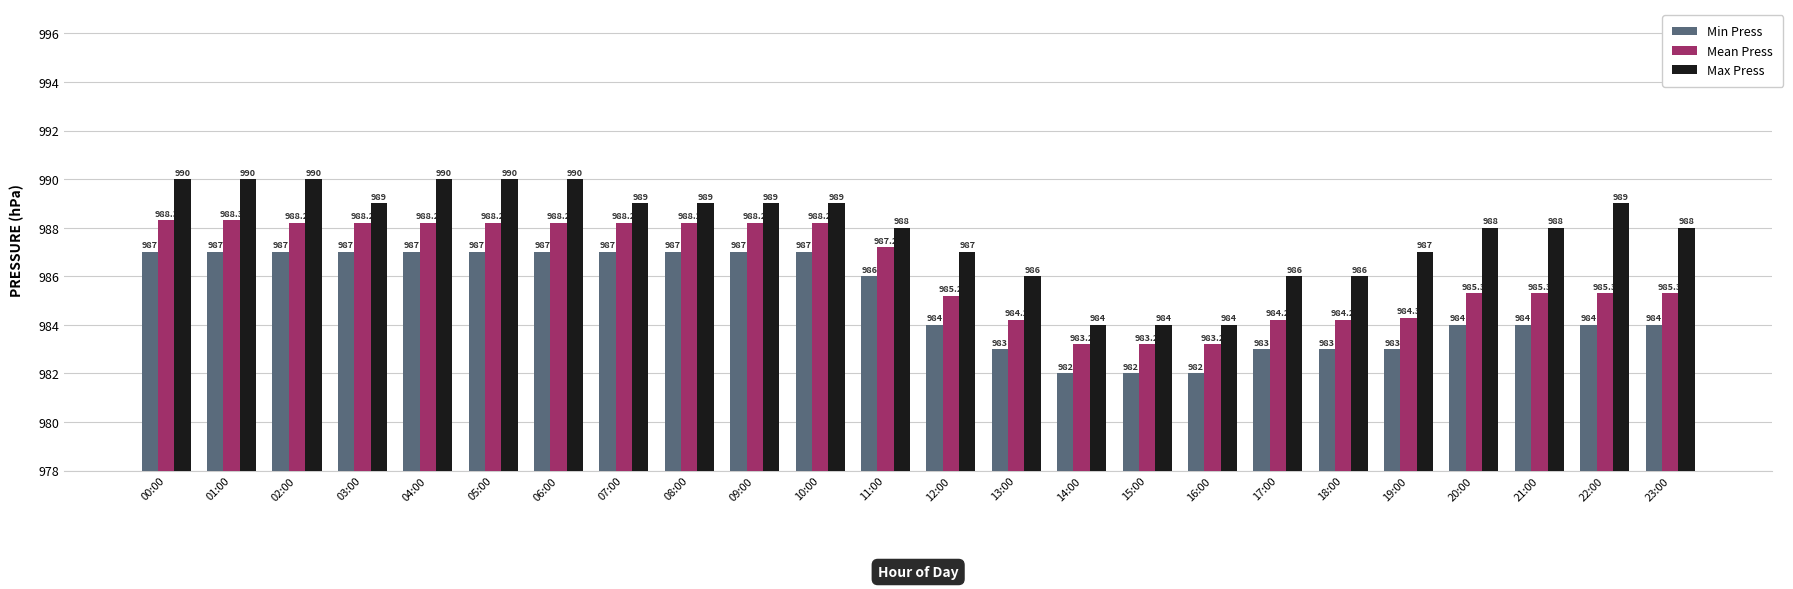

At 14:00, list the series in order from largest to smallest.

Max Press, Mean Press, Min Press